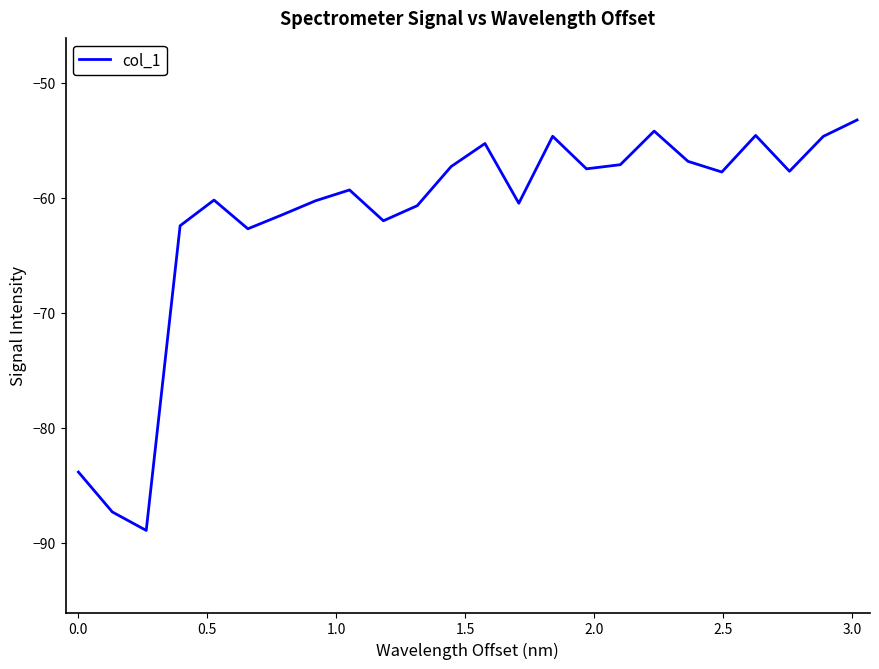

Is this an area chart (filled region under the line)?

No